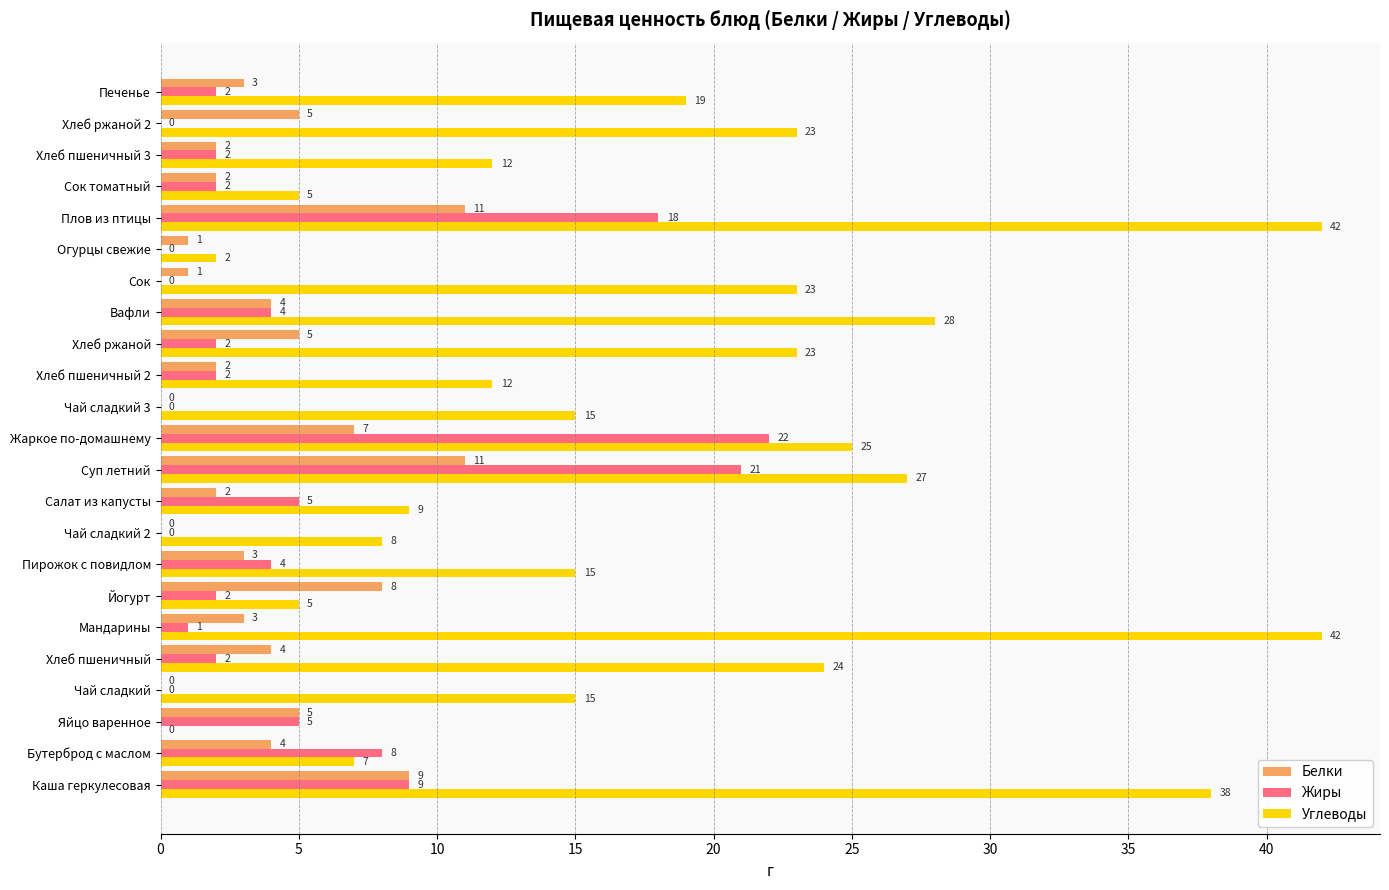

Is it true that Жиры equals 0 at Чай сладкий 2?

True